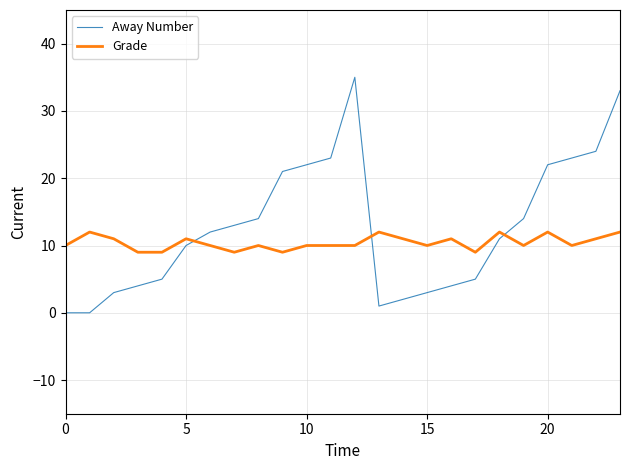

What is the difference between the maximum and minimum values in the Grade series?

3